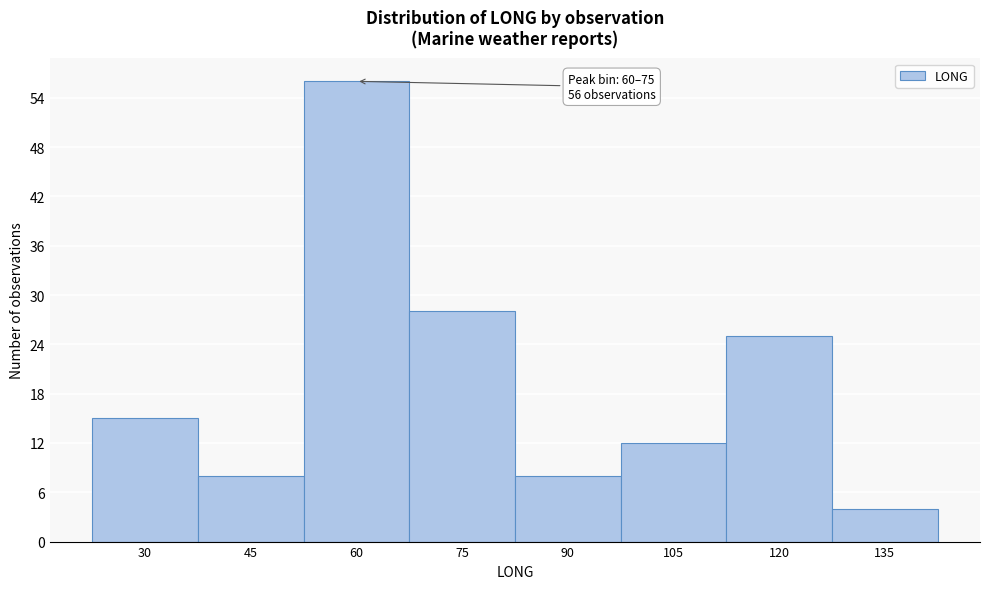

Reading left to right, list all the values displayed in this chart.

15	8	56	28	8	12	25	4